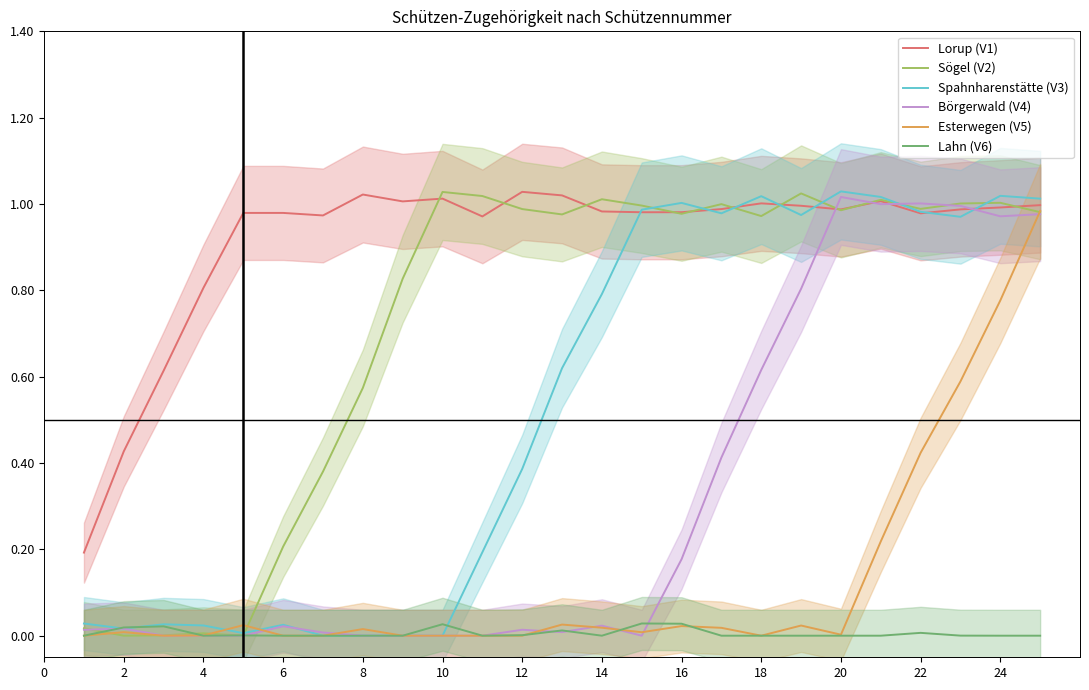

In Esterwegen (V5), how many points are lower than both neighbors (excluding endpoints)?

4